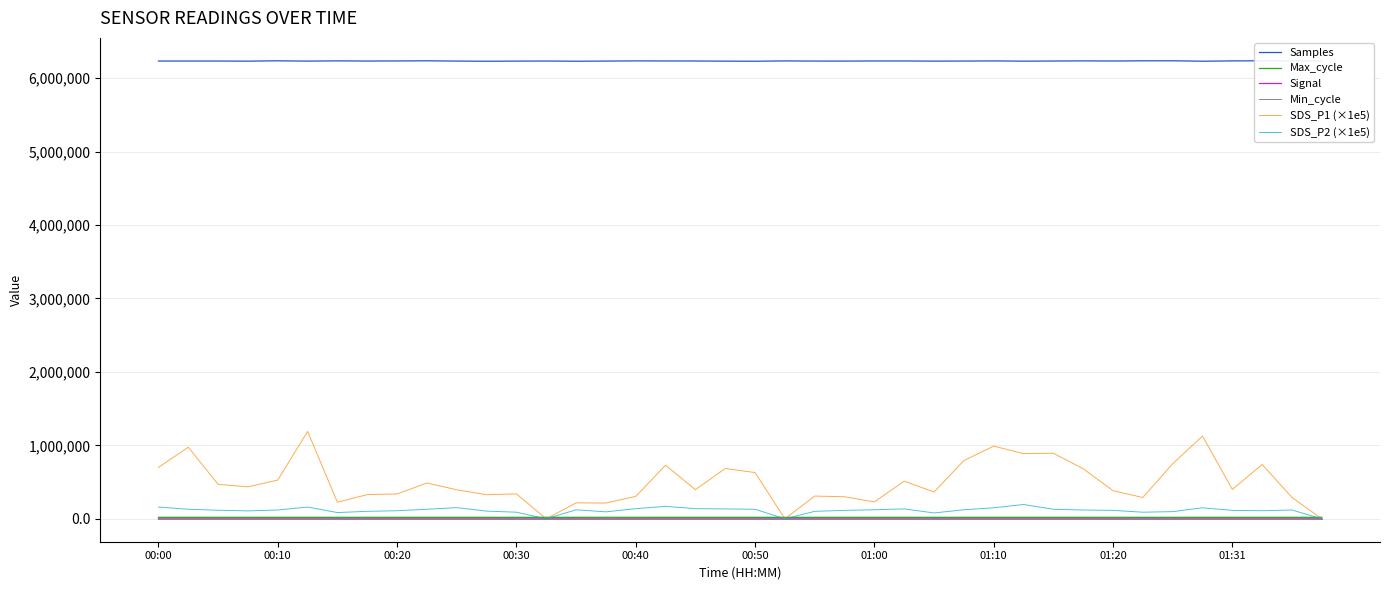

Which series has the largest range (max minus min)?

SDS_P1 (×1e5)